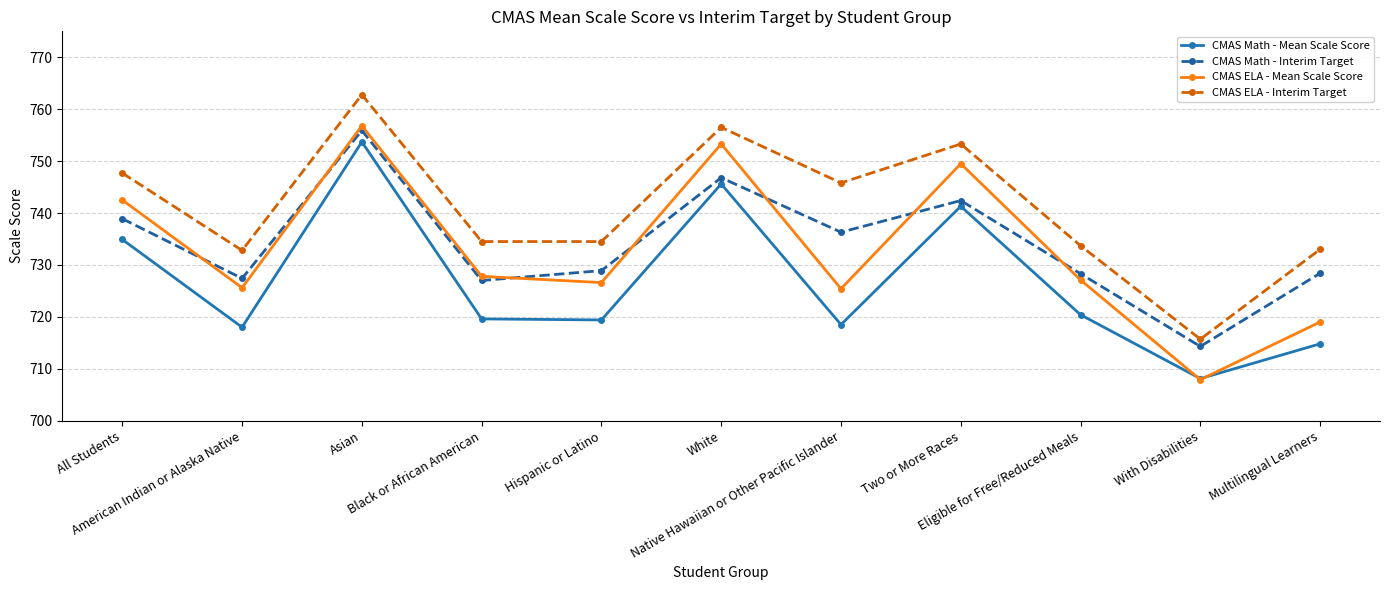

True or false: CMAS Math - Mean Scale Score and CMAS ELA - Interim Target intersect in this chart.

False